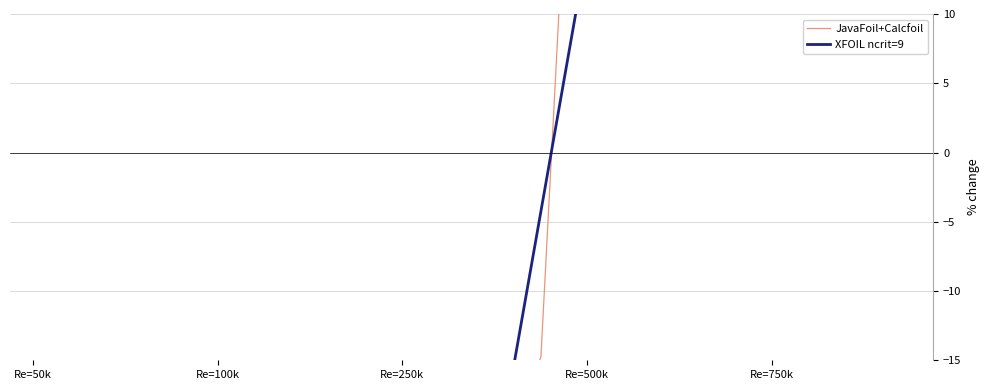

The XFOIL ncrit=9 series shows -92.7 at 7. True or false?

False